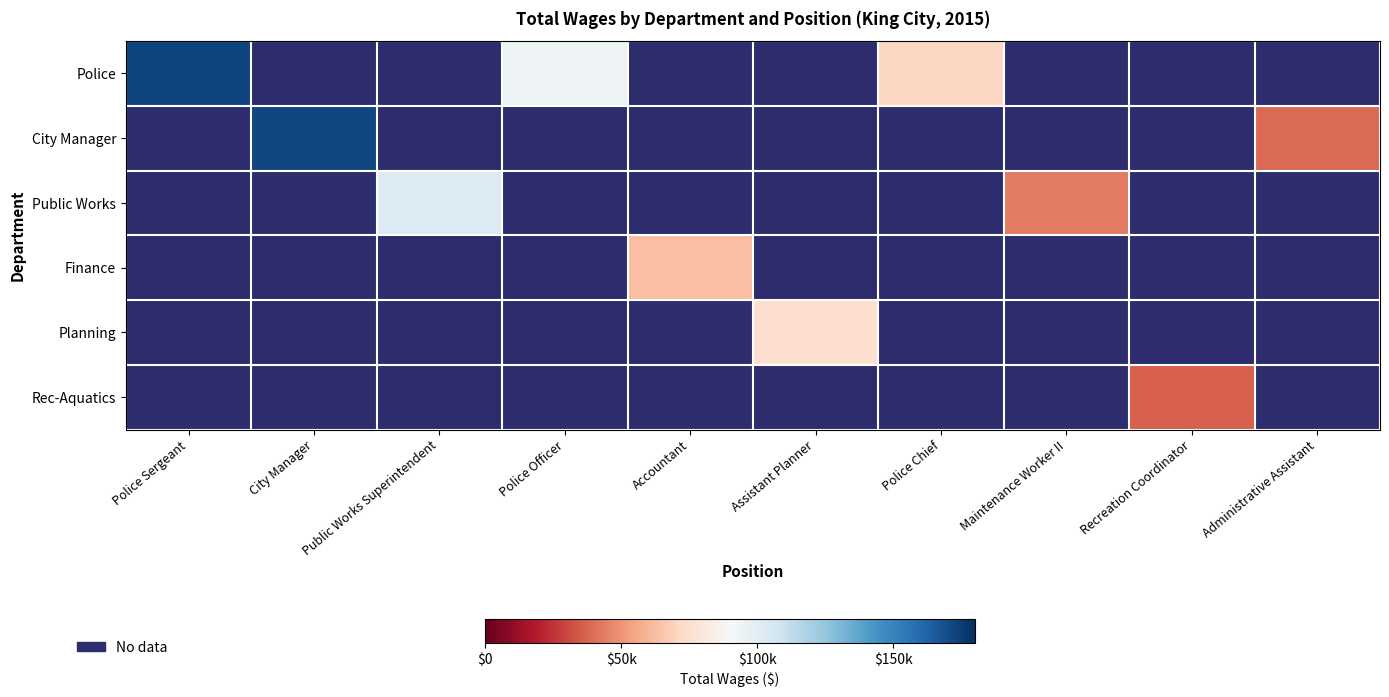

At which category is the sum across all series the highest?

Police Sergeant